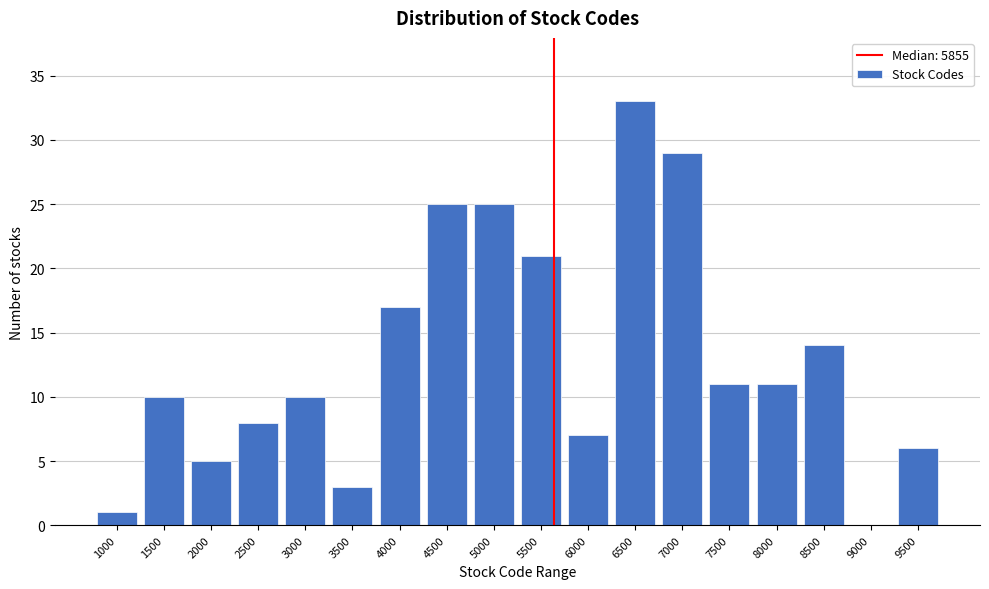

Reading left to right, what are all the values shown in this chart?

1000=1	1500=10	2000=5	2500=8	3000=10	3500=3	4000=17	4500=25	5000=25	5500=21	6000=7	6500=33	7000=29	7500=11	8000=11	8500=14	9000=0	9500=6